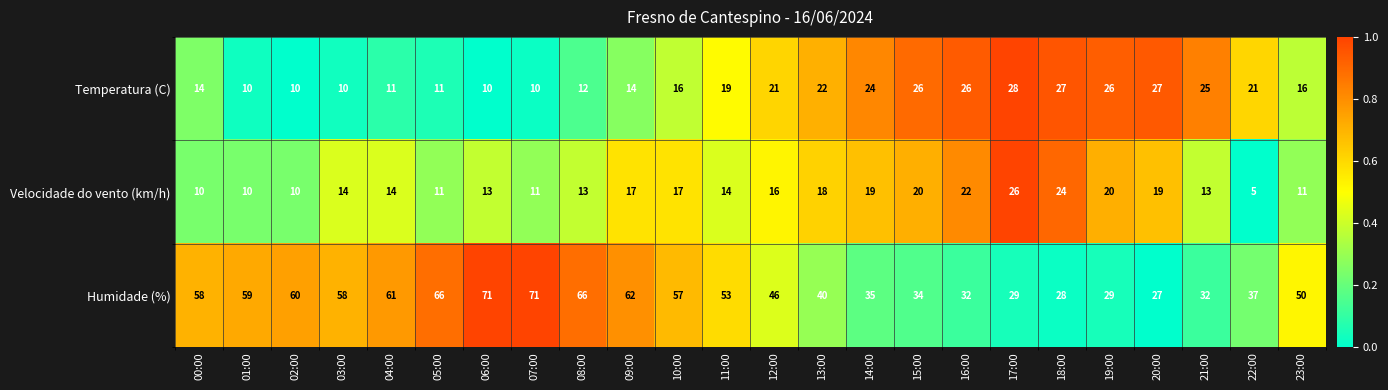

How many categories are shown in the chart?

24